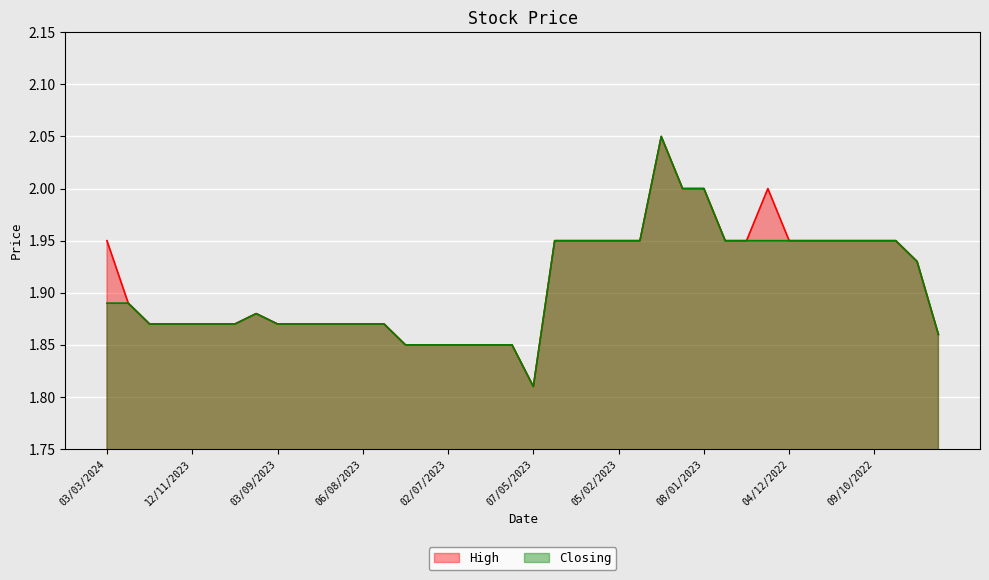

Which category has the highest value in the Closing series?

22/01/2023